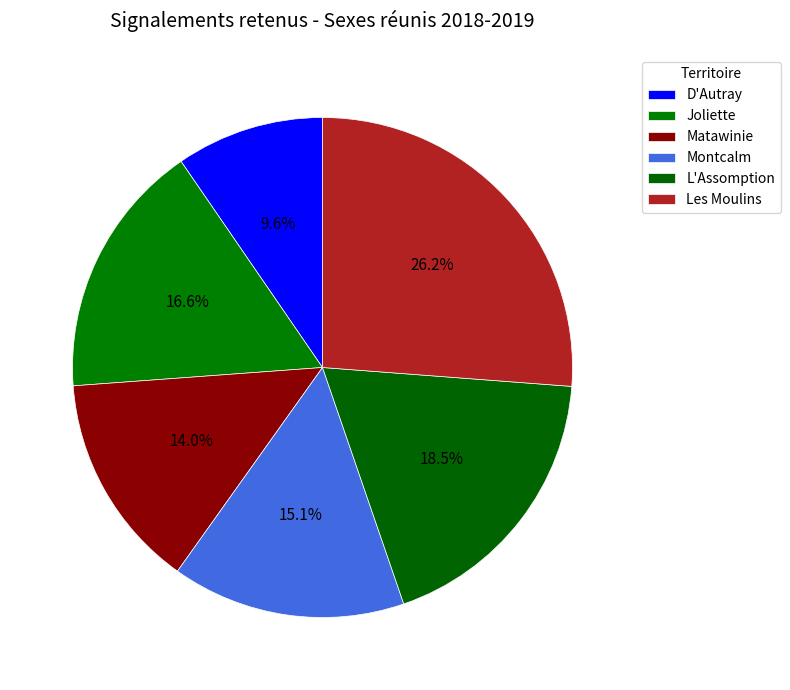

What is the total percentage of Montcalm and Les Moulins?

41.3%